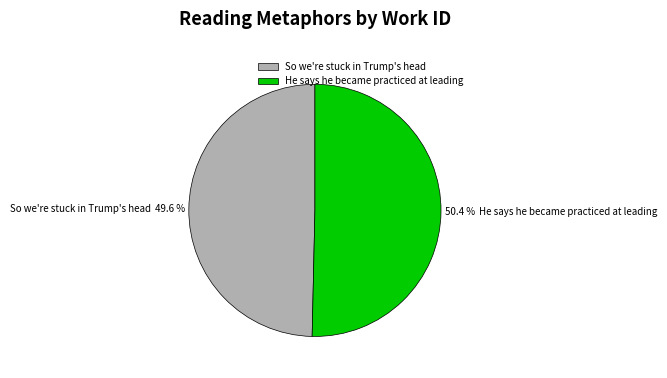

To the nearest percent, what is the combined percentage of So we're stuck in Trump's head and He says he became practiced at leading?

100%